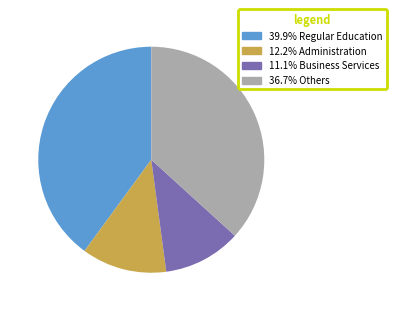

Is there a majority slice in this chart?

No